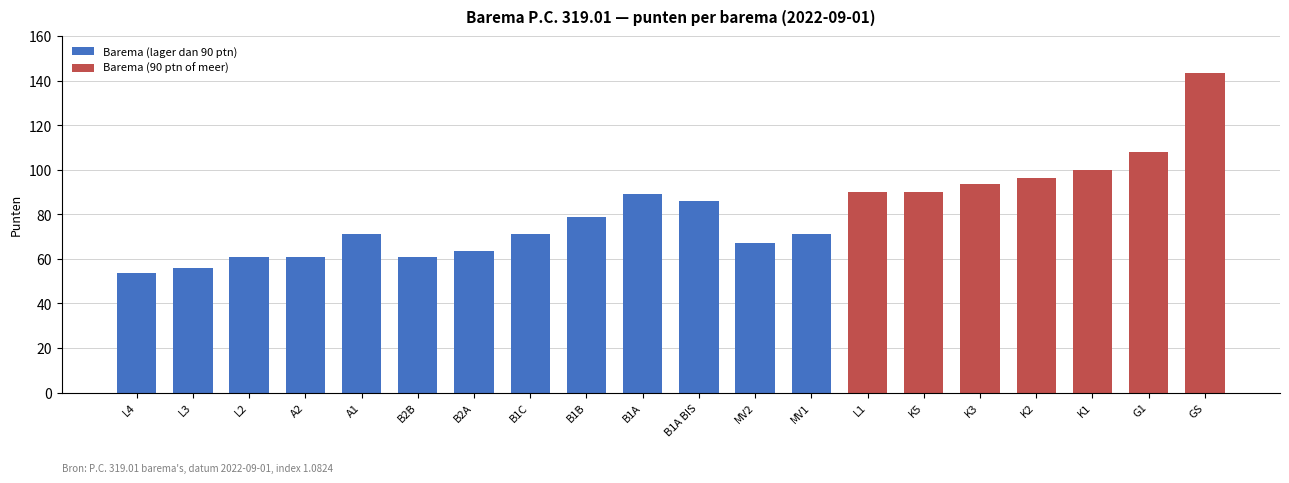

What is the difference between the values at L1 and A2?

29.0